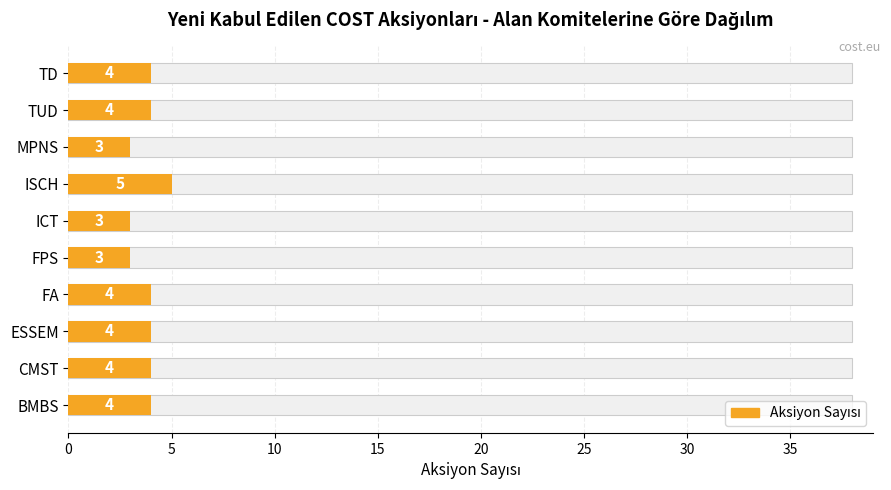

Count the values in the range 3 to 4.

9